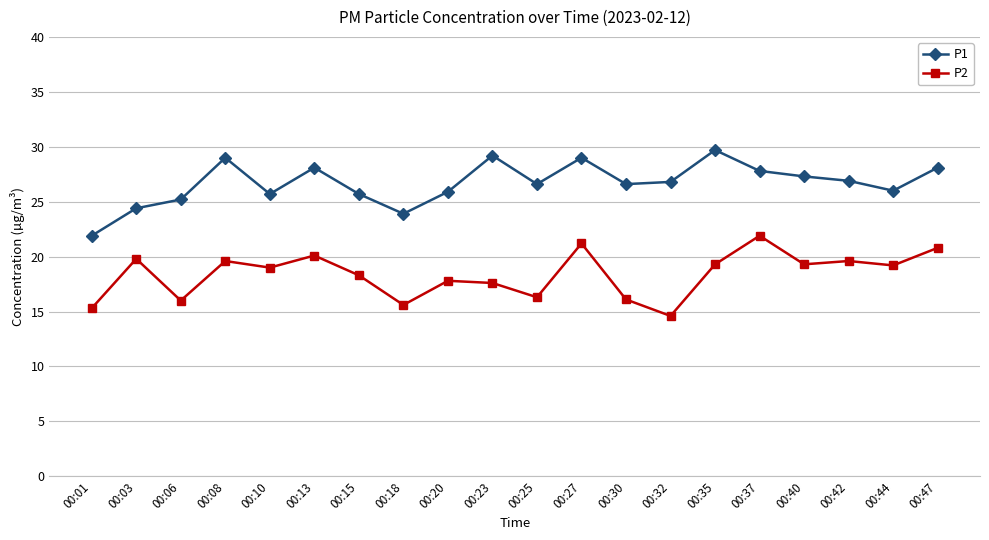

Read the P2 value at 00:23.

17.6